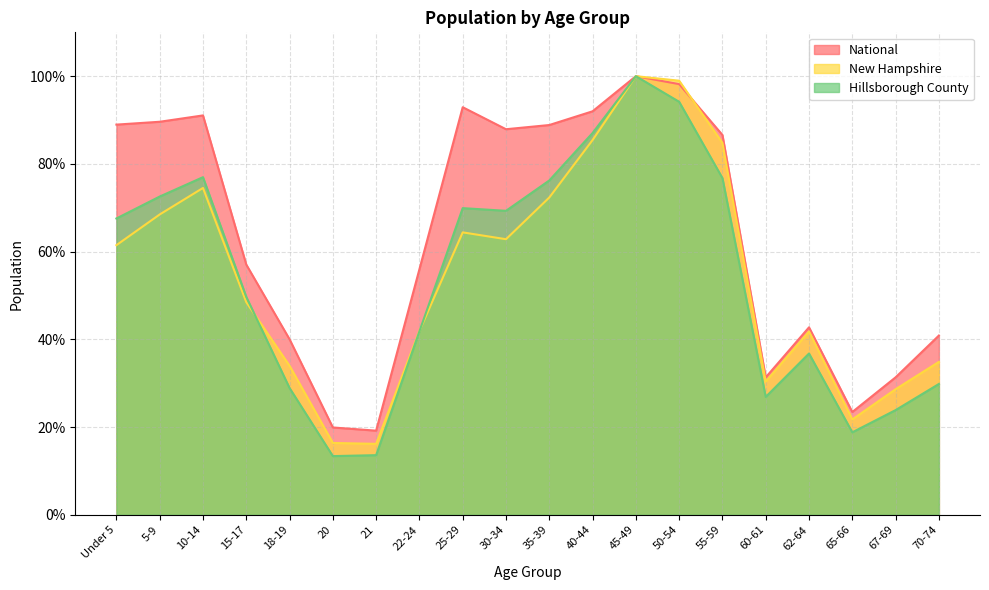

What is the difference between the highest and lowest values at 20?

6.5